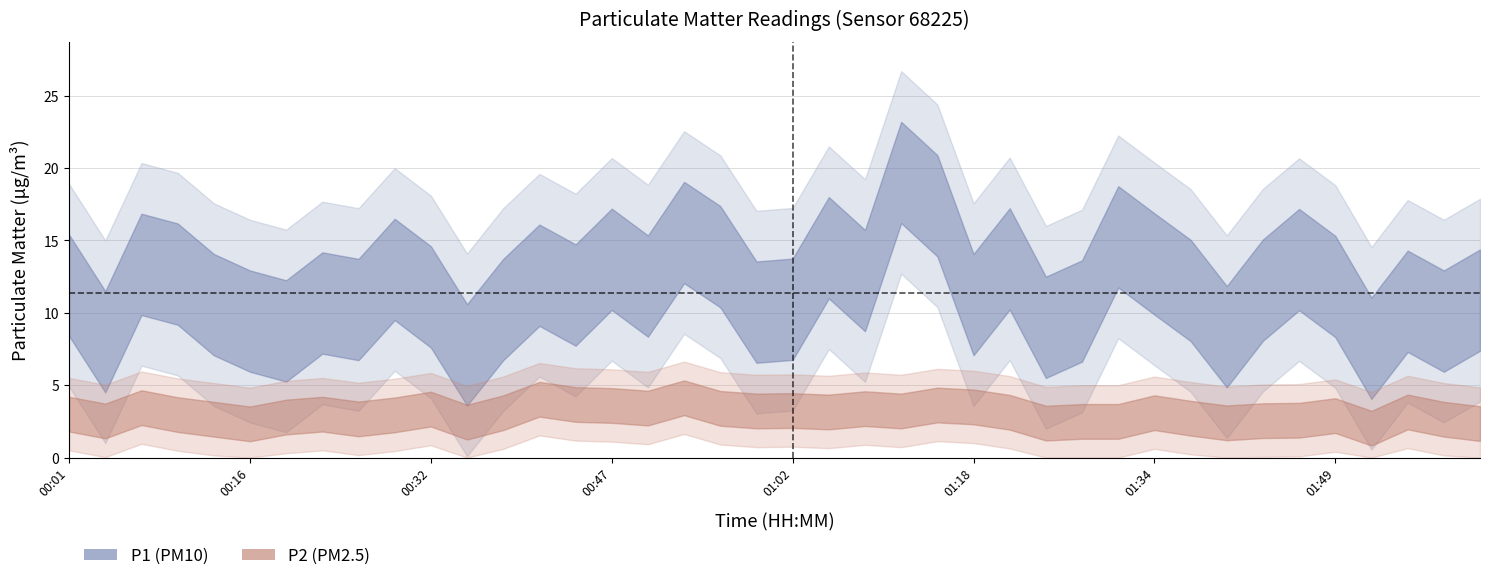

Is this an area chart (filled region under the line)?

No